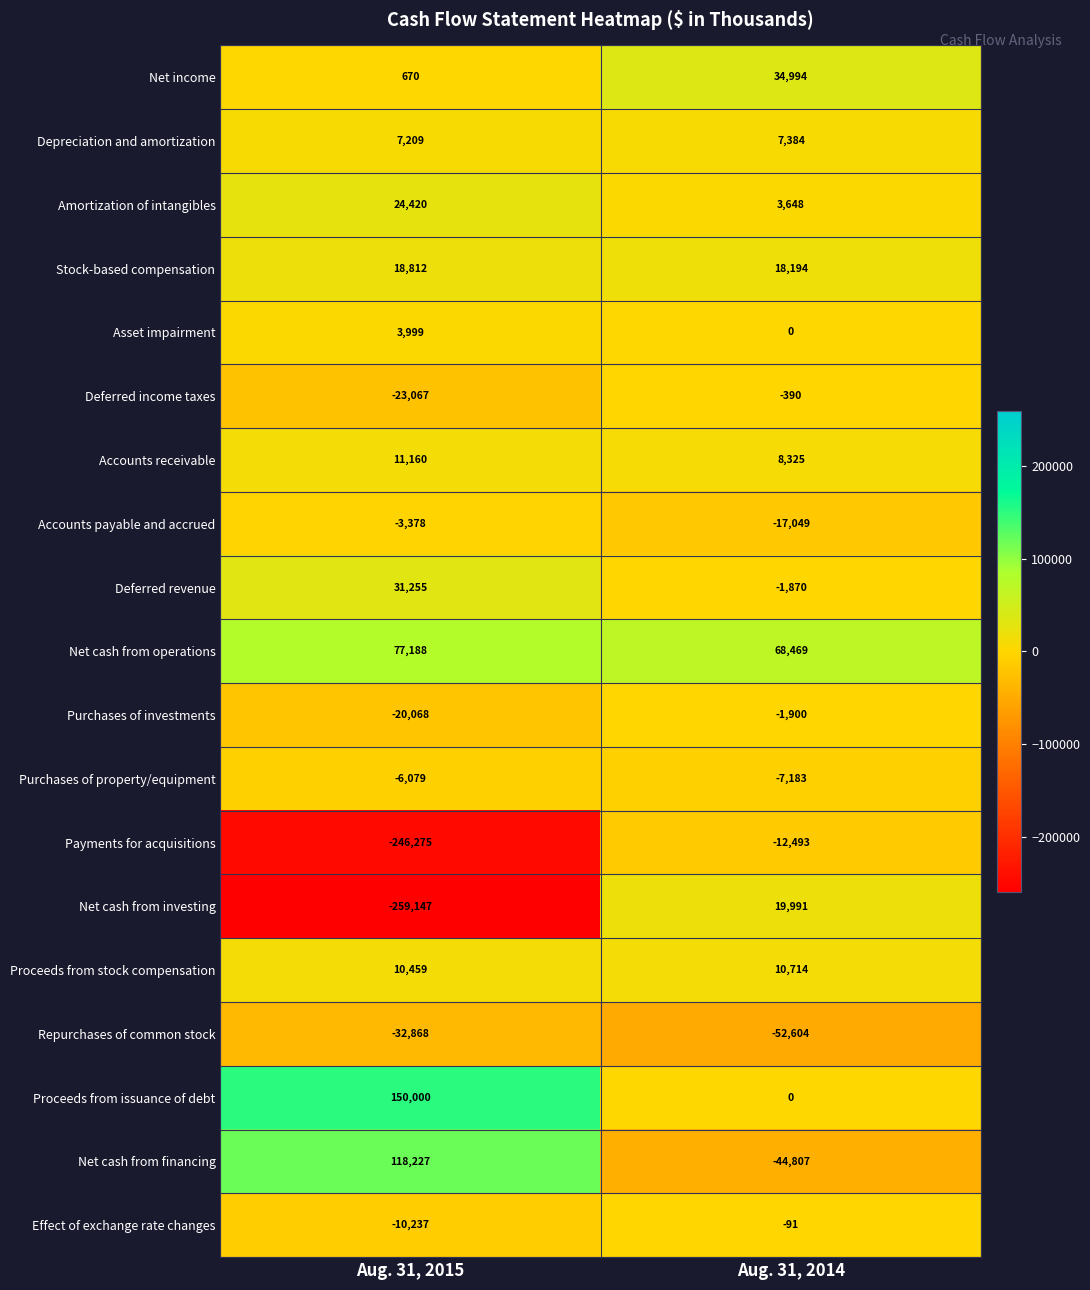

Where is Accounts payable and accrued nearest to the value -10213?

Aug. 31, 2015